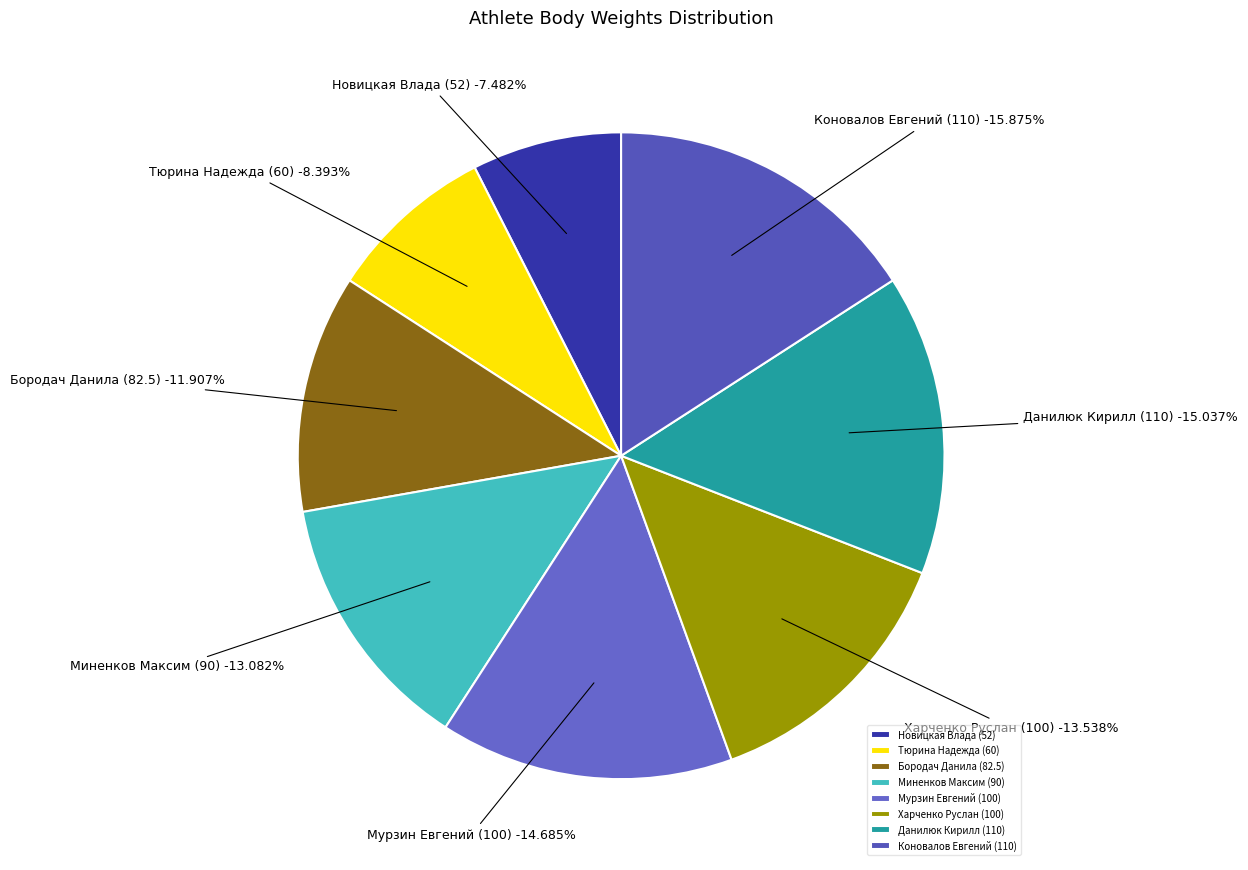

How many slices are in this pie chart?

8